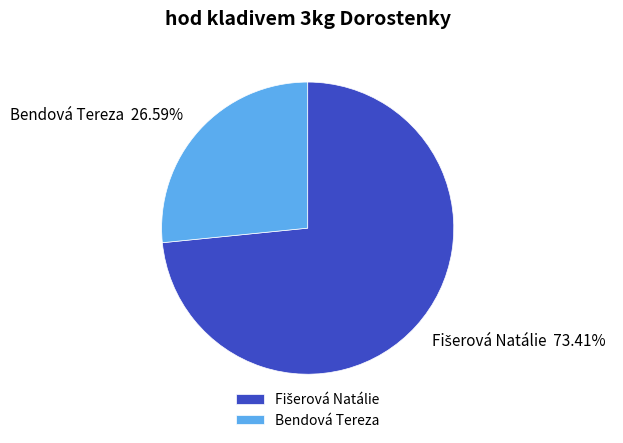

Is there a majority slice in this chart?

Yes